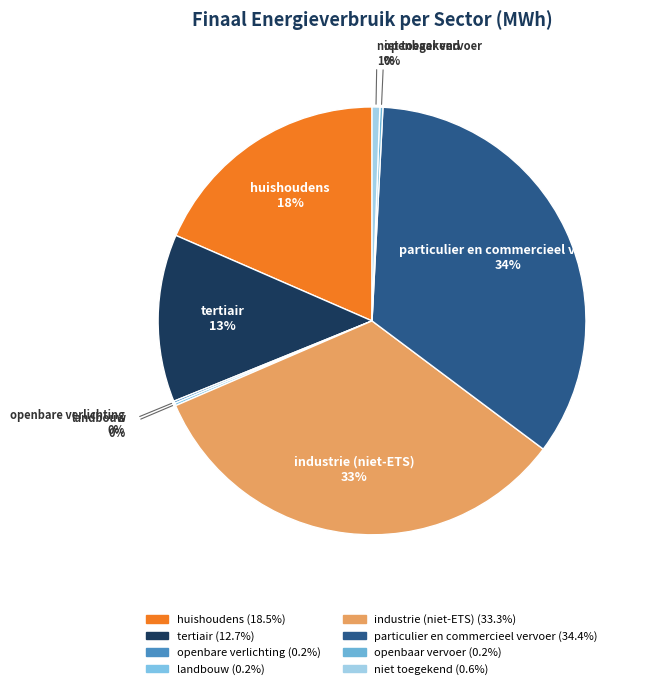

To the nearest percent, what percentage of the pie is niet toegekend?

1%